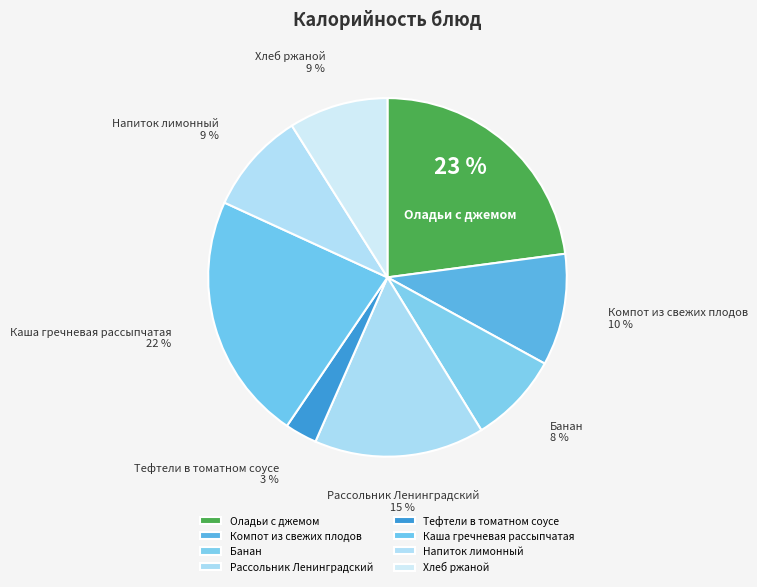

Does Компот из свежих плодов represent more than half of the total?

No